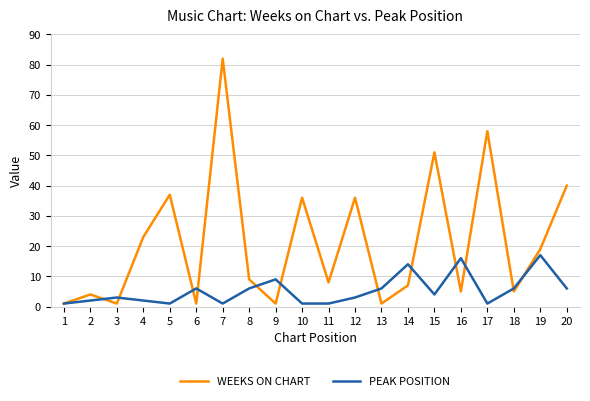

At which category is the sum across all series the highest?

7